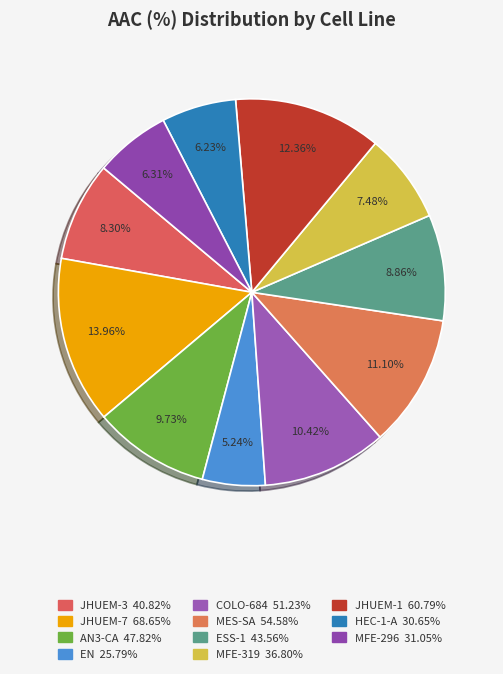

Count the number of slices in the pie.

11